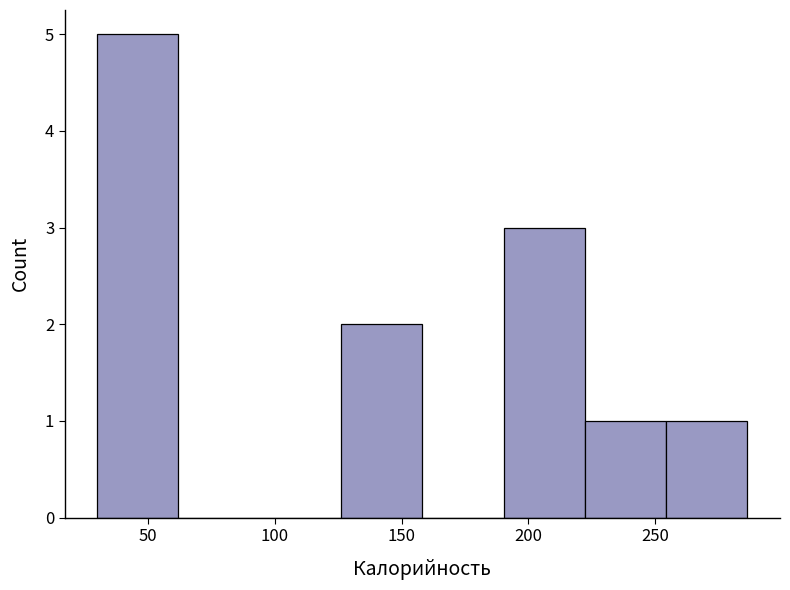

What is the height of the bar covering 255 to 285 on the x-axis? Neither the bar edges nor the heights are printed on the chart, so give them approximately, as read against the axes.

1